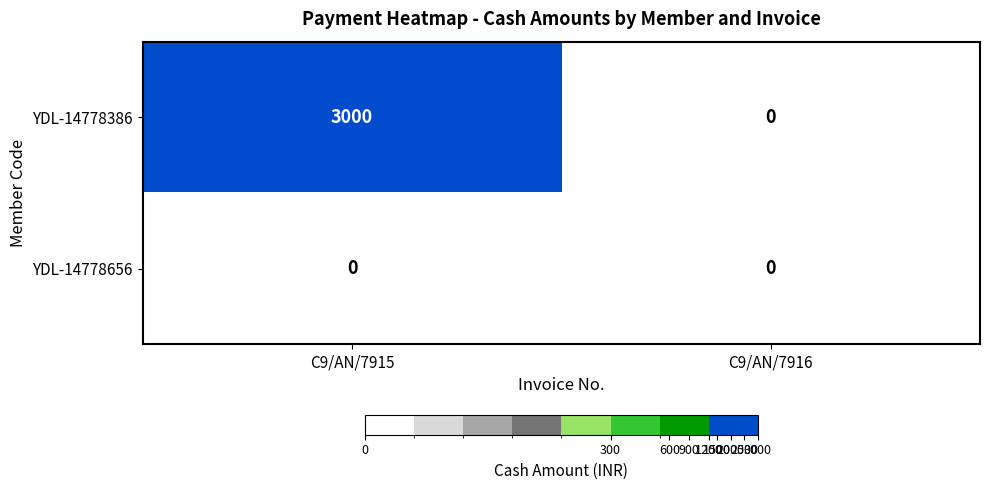

True or false: YDL-14778386 has a value of 0 at C9/AN/7916.

True